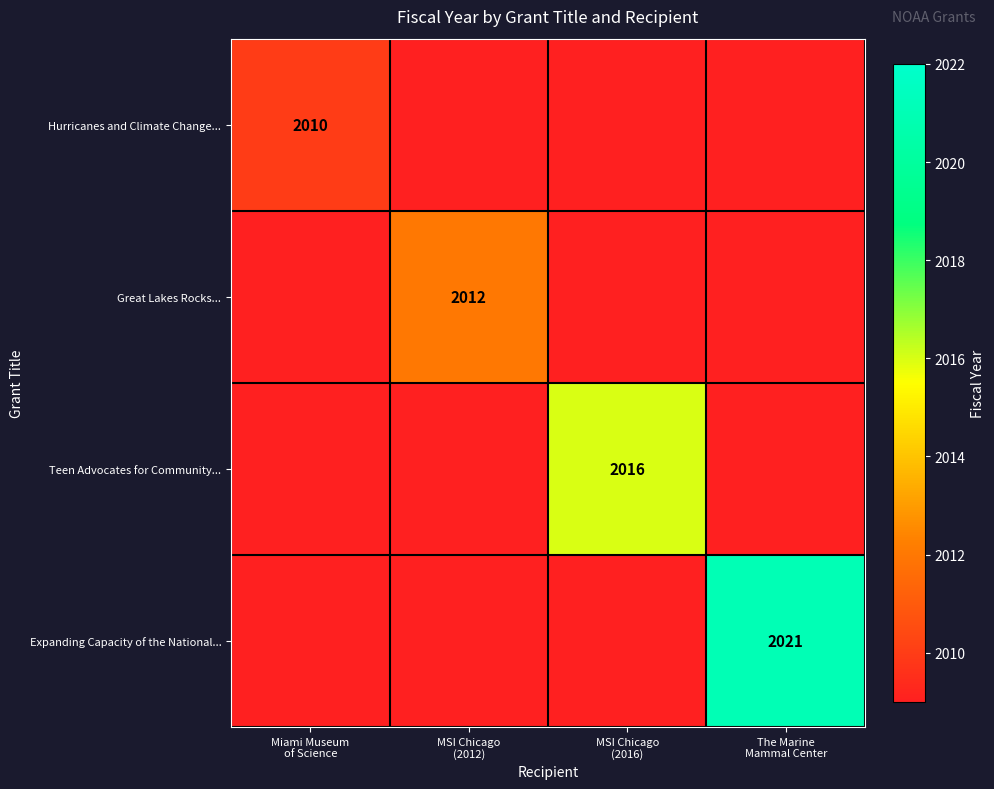

Which series changed the most between Miami Museum of Science and The Marine Mammal Center?

Expanding Capacity of the National...